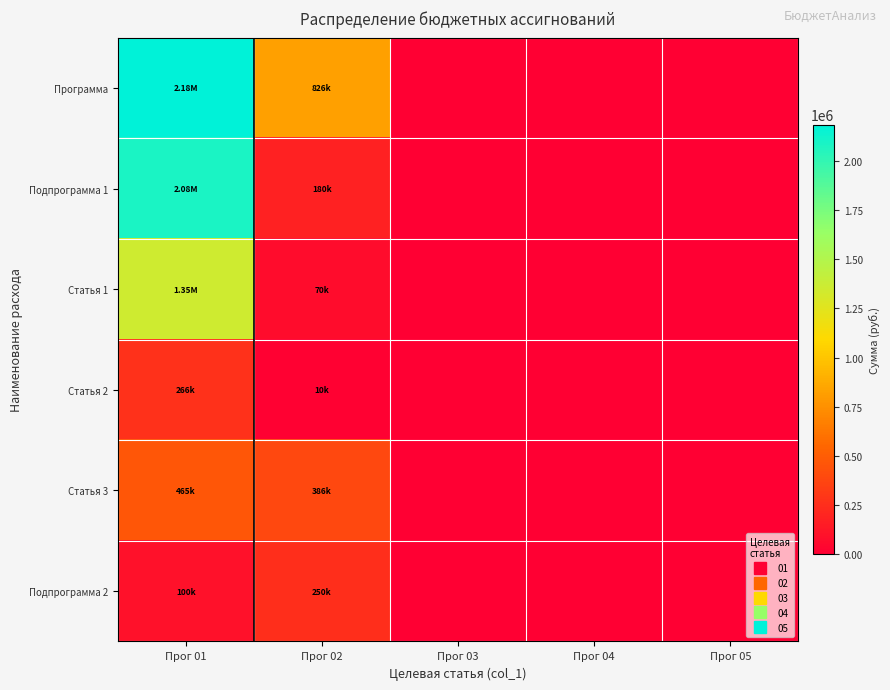

Rank the series at Прог 04 from highest to lowest value.

Программа, Подпрограмма 1, Статья 1, Статья 2, Статья 3, Подпрограмма 2